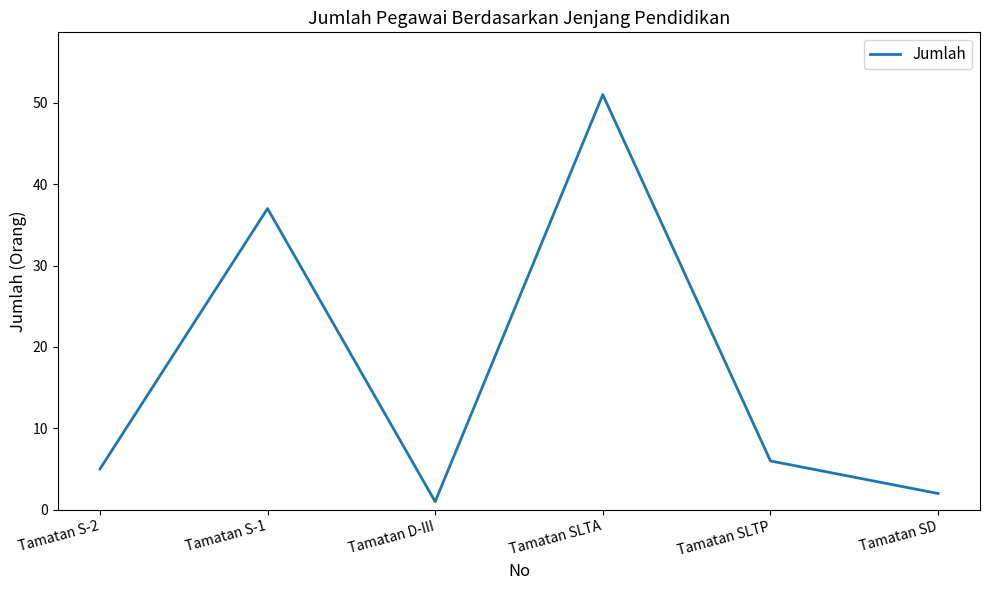

What is the maximum value shown in the chart?

51